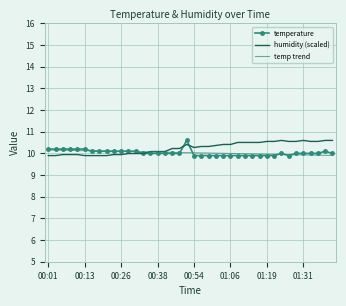

What is the minimum value for temp trend?

9.9